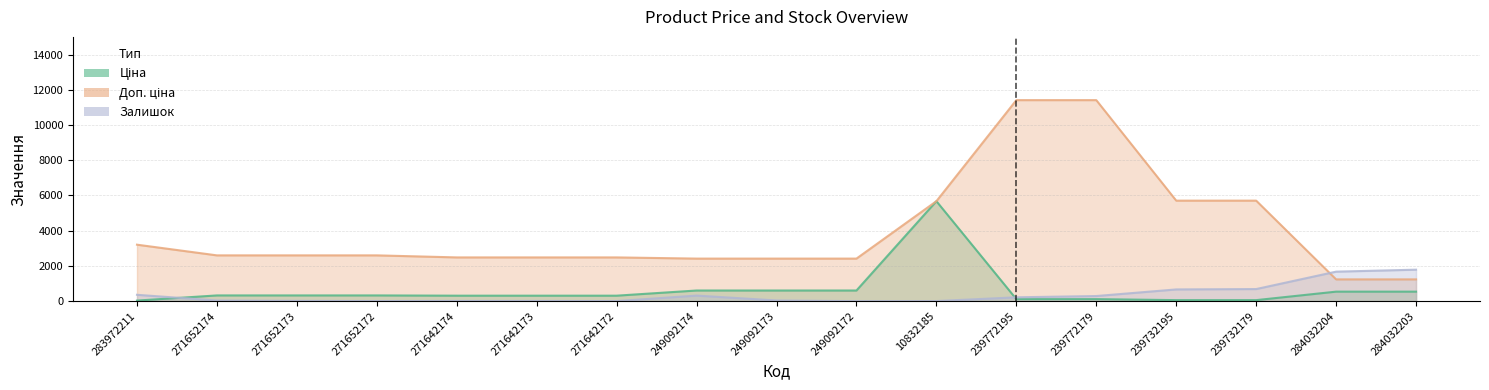

At which category is the sum across all series the highest?

239772179